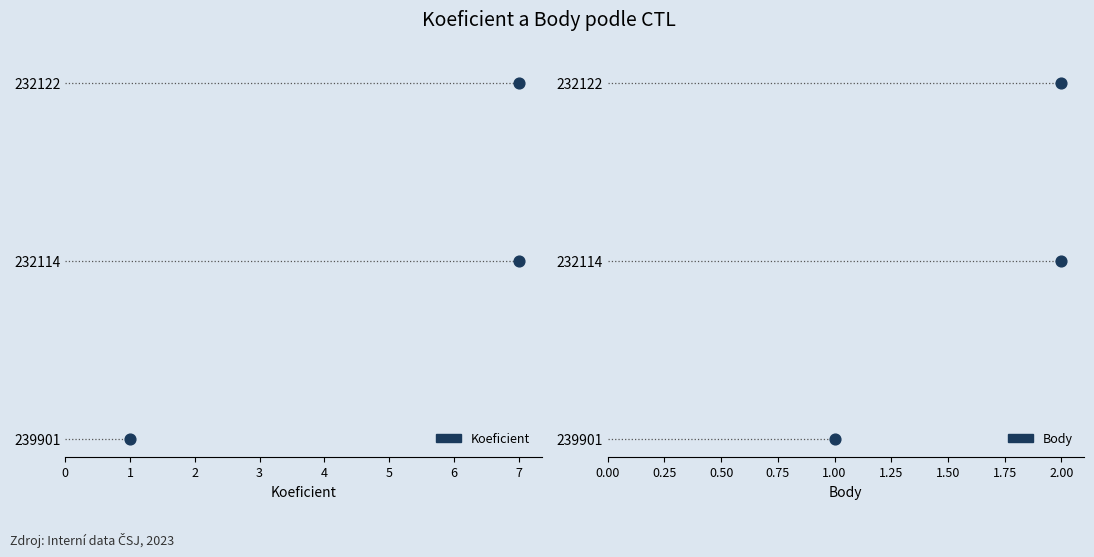

Which series contains the lowest Y value?

Koeficient